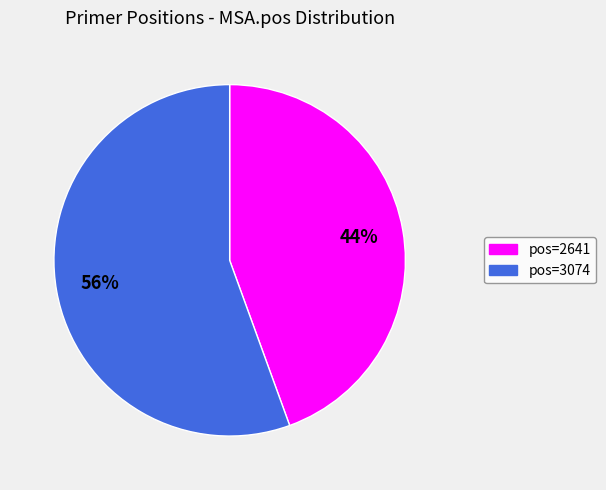

Is there any slice that represents more than half of the pie?

Yes